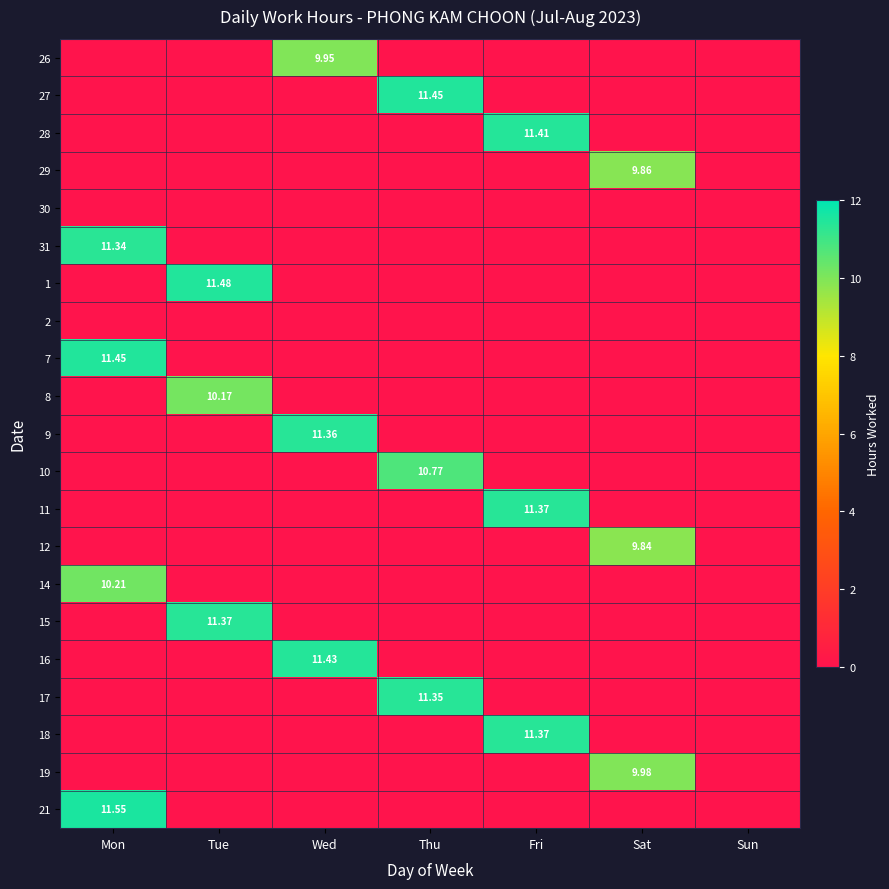

Rank the series at Fri from lowest to highest value.

26, 27, 29, 30, 31, 1, 2, 7, 8, 9, 10, 12, 14, 15, 16, 17, 19, 21, 11, 18, 28